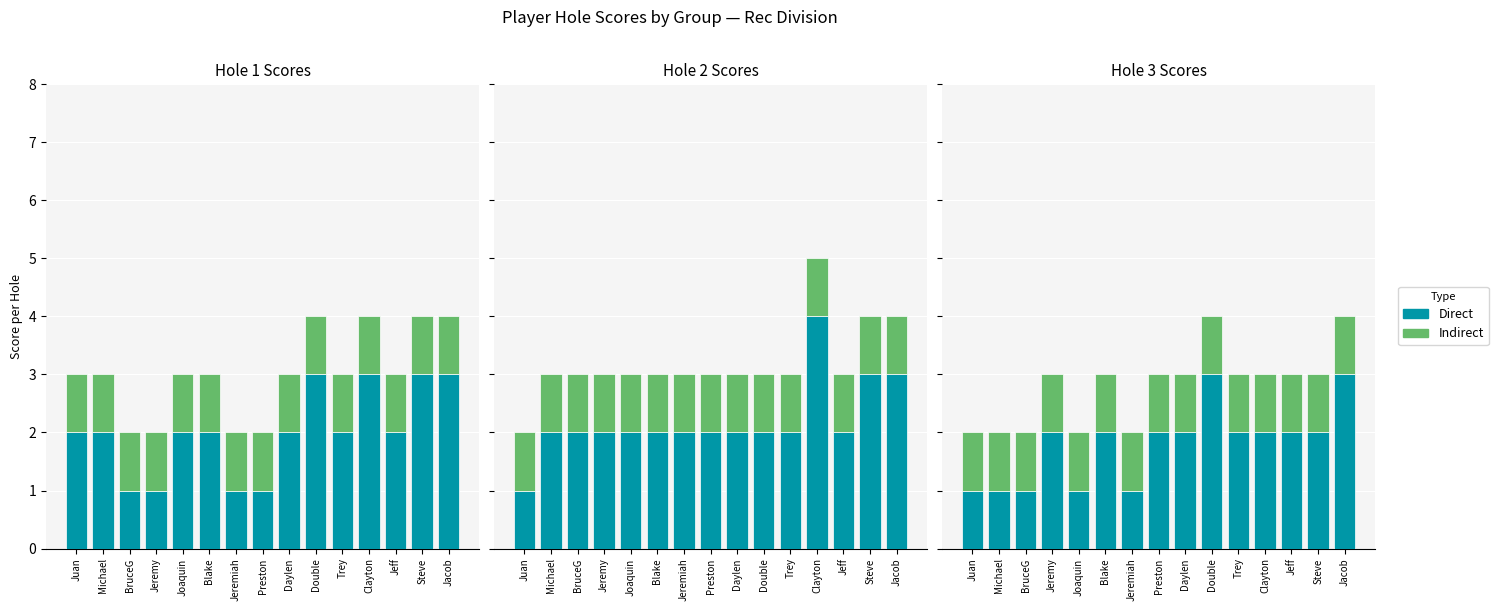

At which category is the sum across all series the highest?

Double